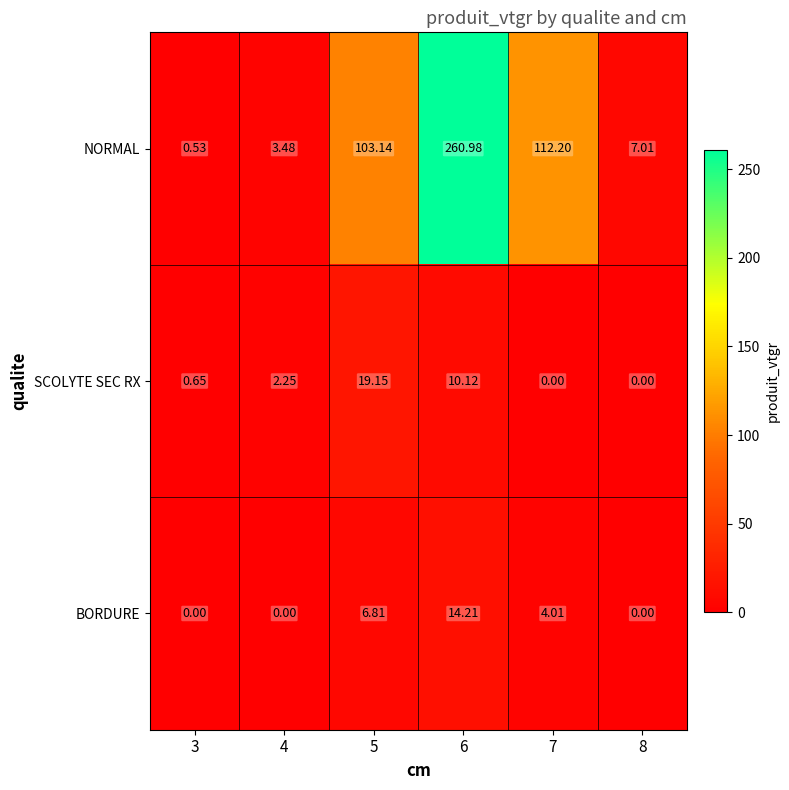

At 5, list the series in order from smallest to largest.

BORDURE, SCOLYTE SEC RX, NORMAL